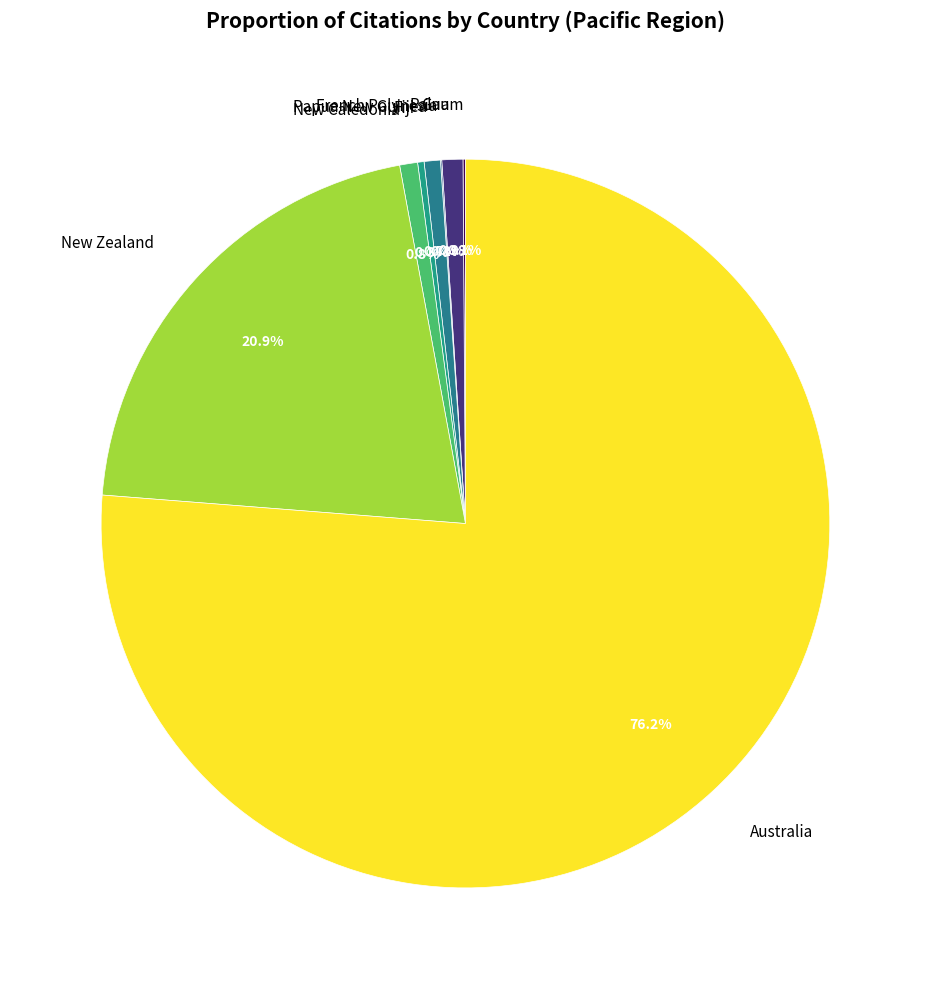

What is the largest slice in the pie chart?

Australia